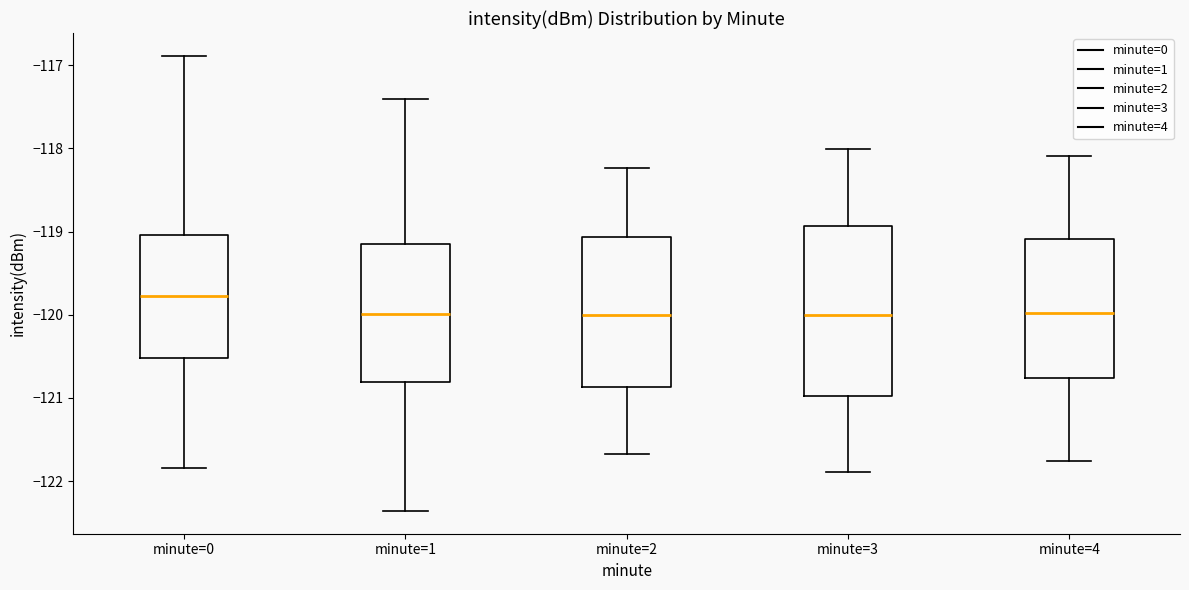

Where does the lower whisker of the box for minute=1 end on the y-axis? The values are not printed on the chart, so give them approximately, as read against the axis.

-122.4